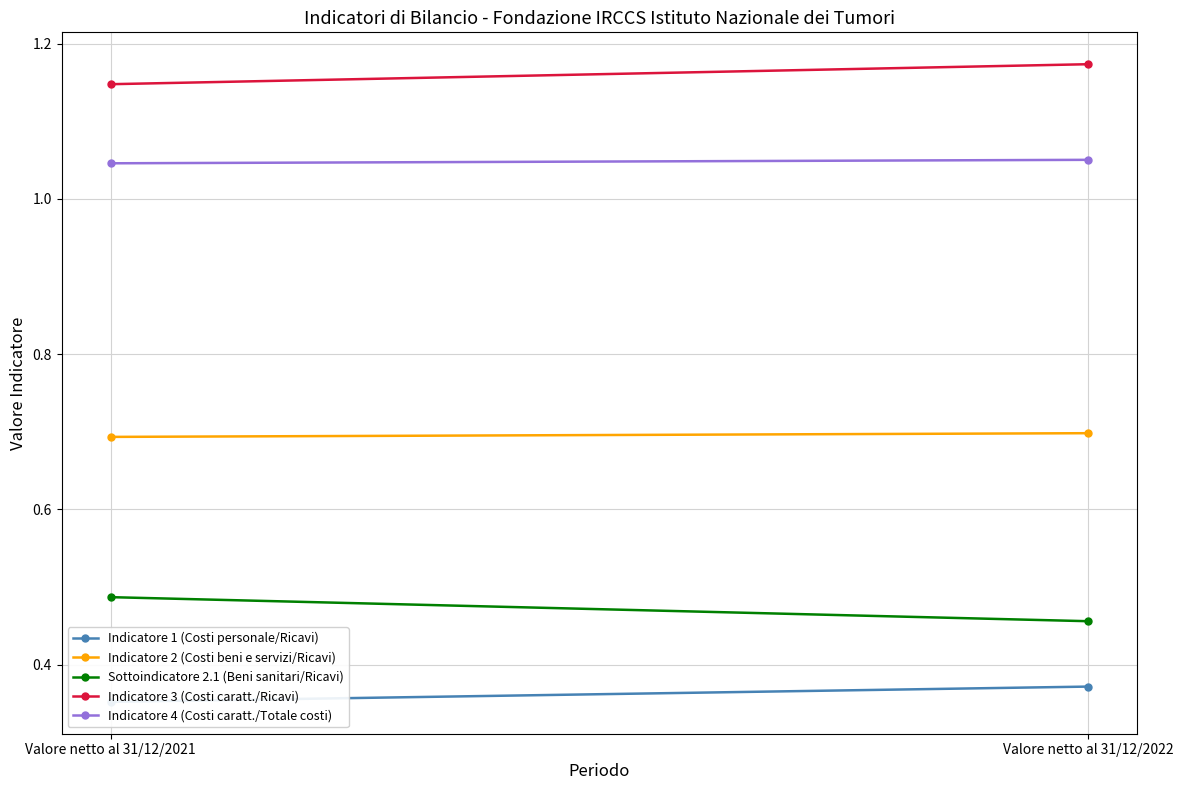

Reading left to right, list all the values displayed in this chart.

Indicatore 1 (Costi personale/Ricavi): 0.4	0.4
Indicatore 2 (Costi beni e servizi/Ricavi): 0.7	0.7
Sottoindicatore 2.1 (Beni sanitari/Ricavi): 0.5	0.5
Indicatore 3 (Costi caratt./Ricavi): 1.1	1.2
Indicatore 4 (Costi caratt./Totale costi): 1.0	1.1